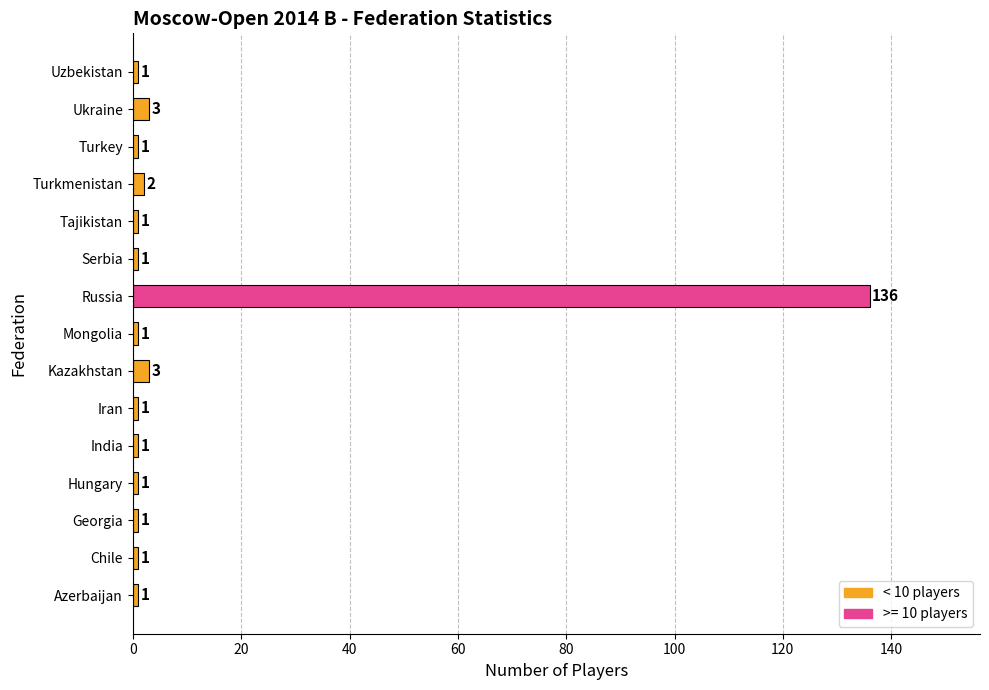

What is the ratio of the value at Turkmenistan to the value at India?

2.0